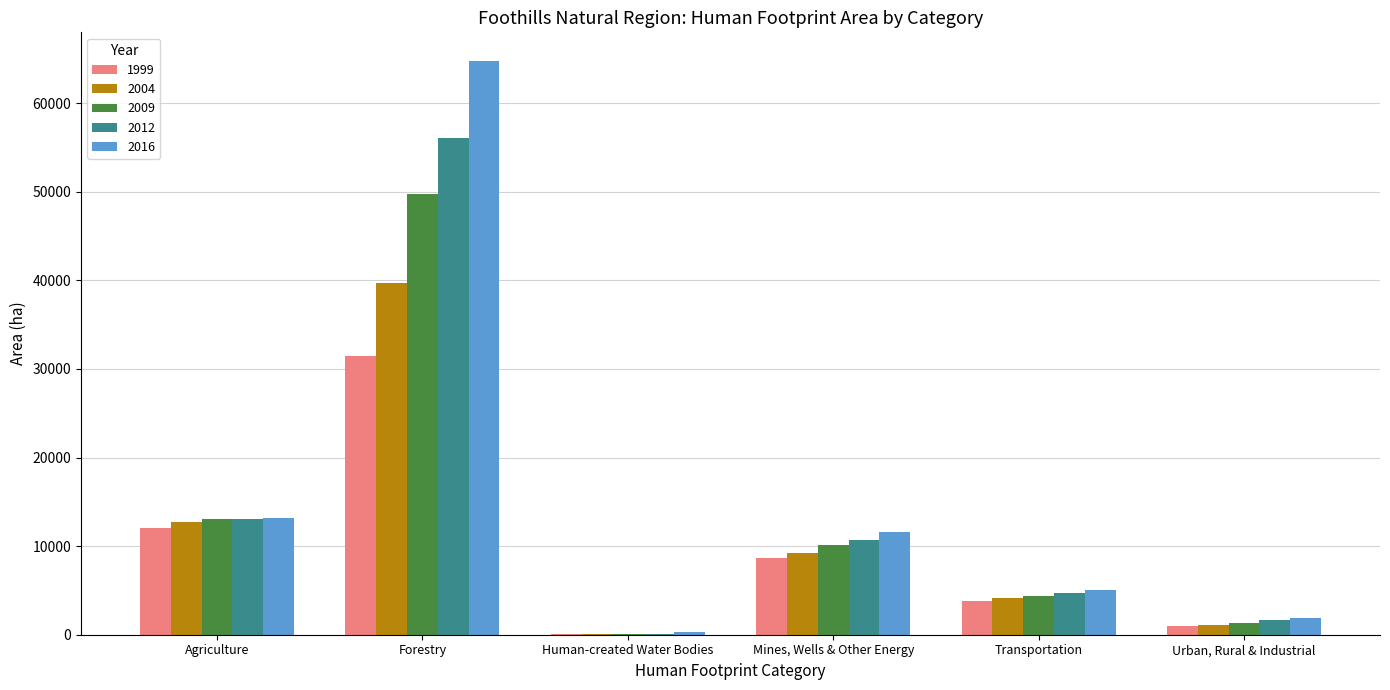

Is the value of 2009 at Urban, Rural & Industrial greater than the value of 2016 at Human-created Water Bodies?

Yes